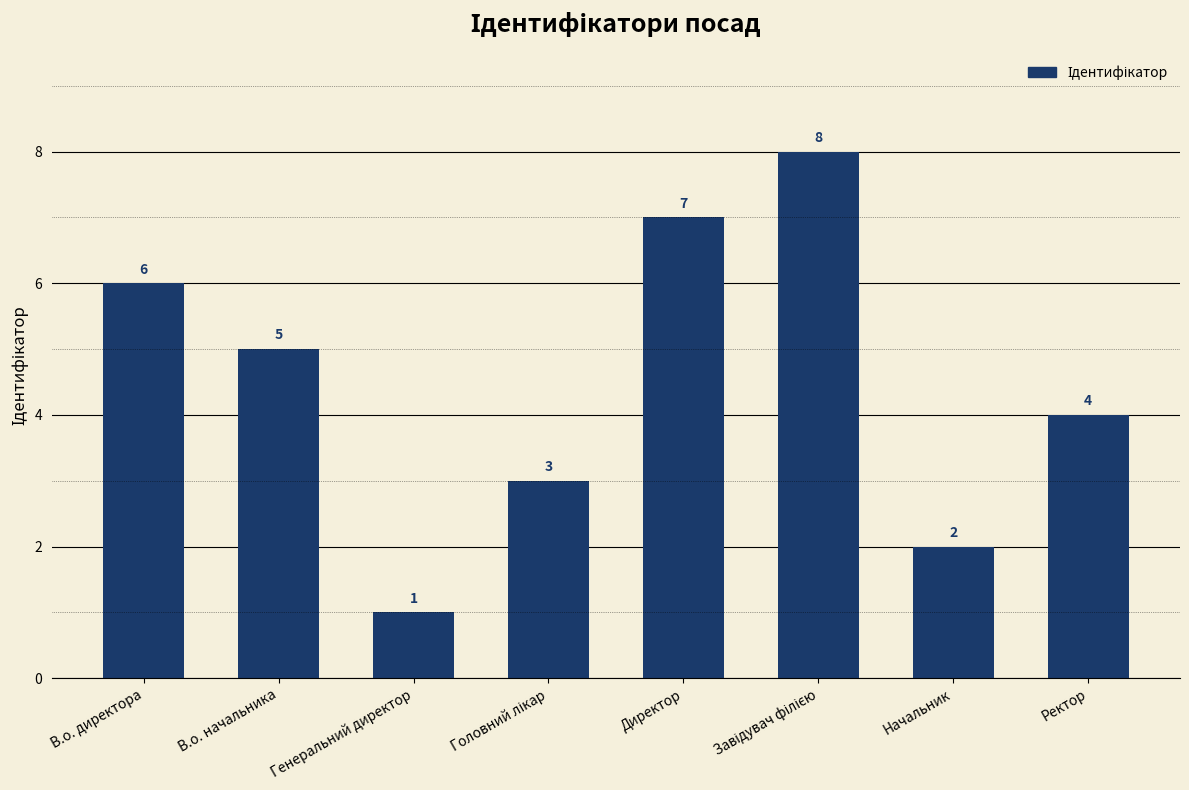

At which label does the data first exceed 5?

В.о. директора